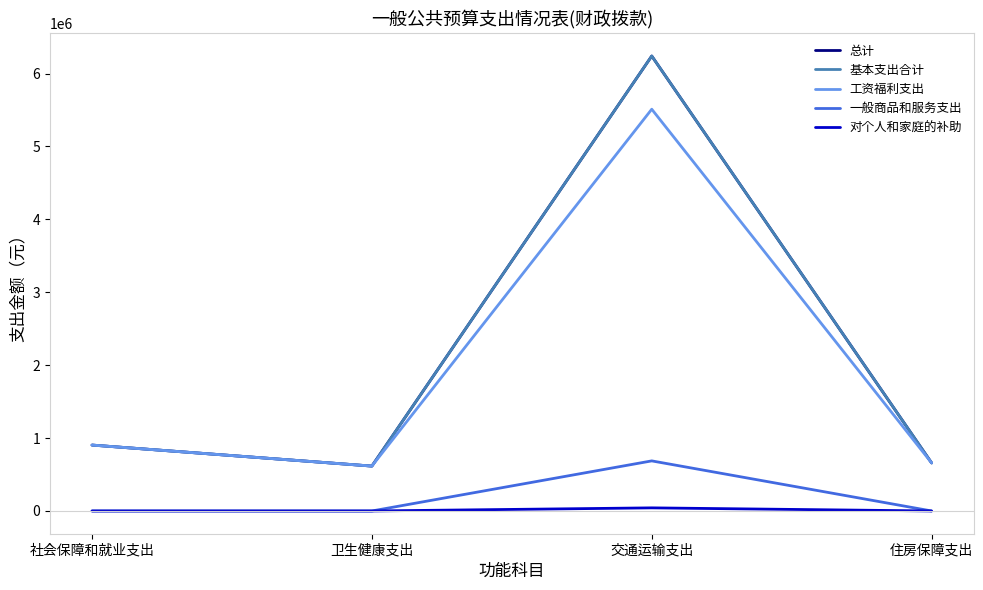

Does the chart have visible grid lines?

No